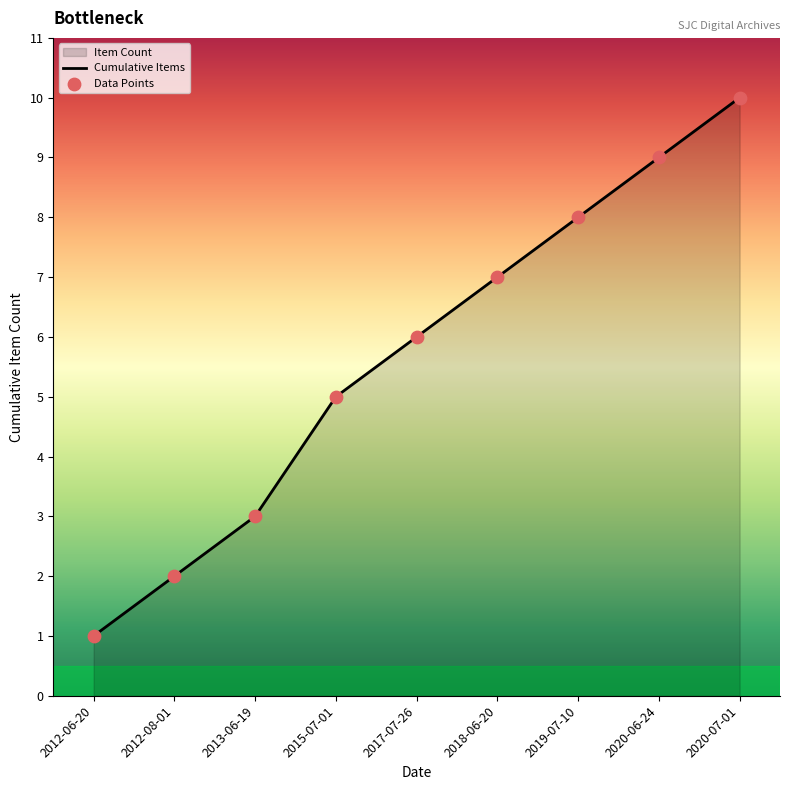

Which series contains the highest Y value?

Cumulative Items